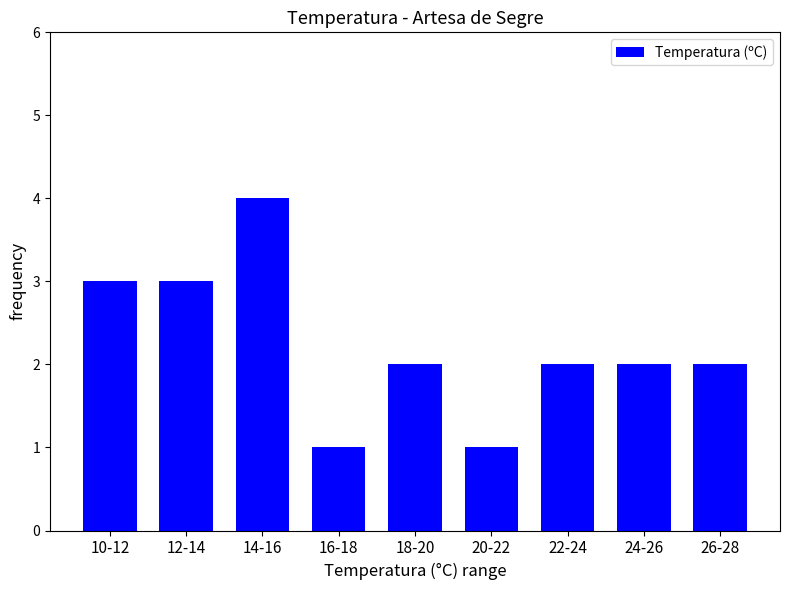

Approximately how many times larger is the value at 18-20 compared to 16-18?

2.0